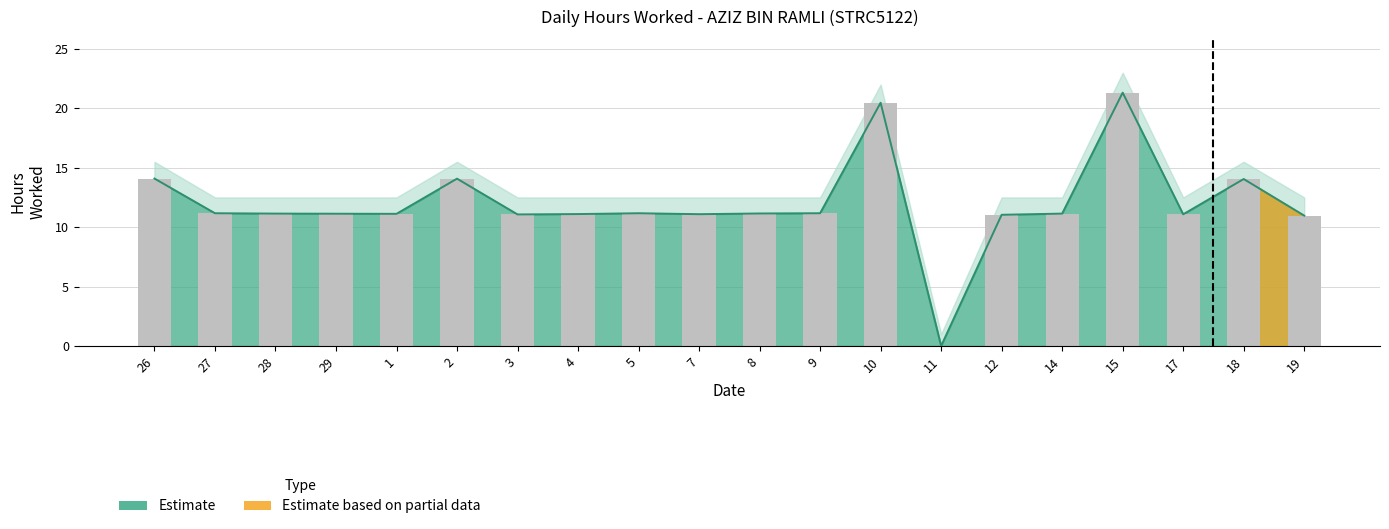

At which label does Hours Worked first exceed 11?

26